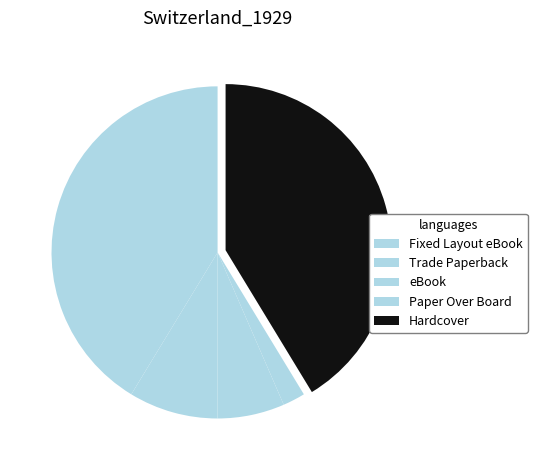

Which slice is the smallest?

Paper Over Board